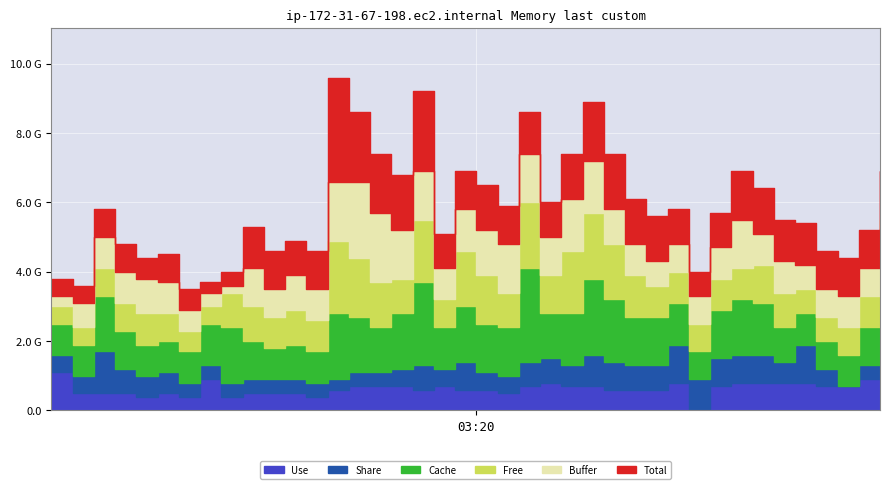

What is the approximate value of Buffer at 01:20?

0.2